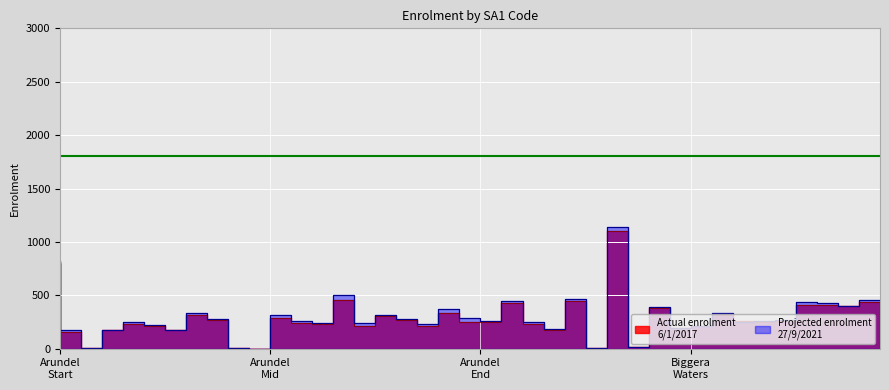

Reading right to left, extract all data points from this chart.

Actual enrolment
6/1/2017: 433	395	412	405	257	250	255	317	208	192	377	15	1100	3	450	179	233	431	253	253	335	215	264	304	210	457	231	241	288	0	7	269	318	171	211	235	174	2	159	801
Projected enrolment
27/9/2021: 452	400	428	434	264	259	254	335	215	198	389	15	1138	3	469	181	254	445	263	283	371	230	279	315	237	499	238	255	314	0	7	281	336	178	221	249	173	2	172	823